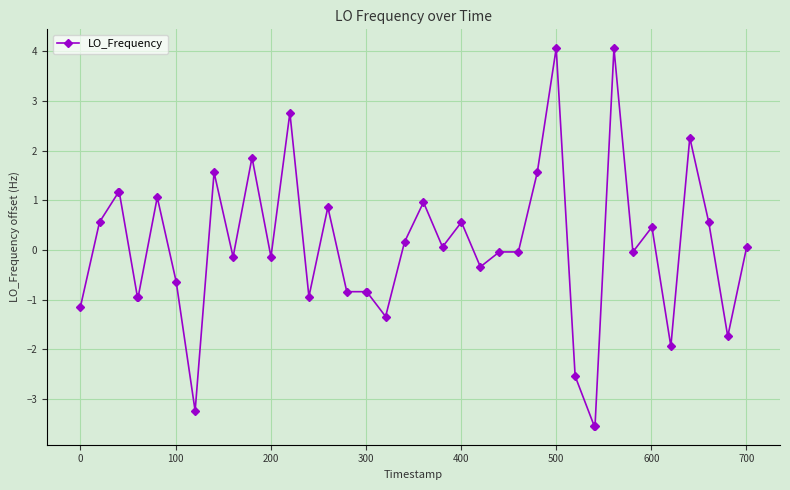

What is the value of the 35th point from the left?

0.5